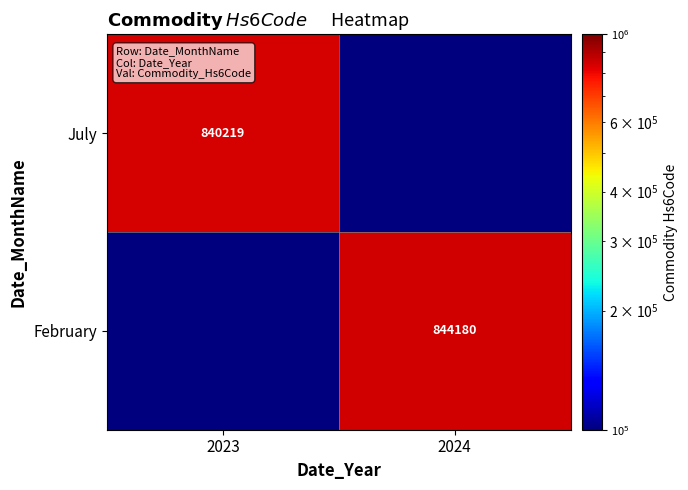

Is it true that July equals 1154248 at 2023?

False